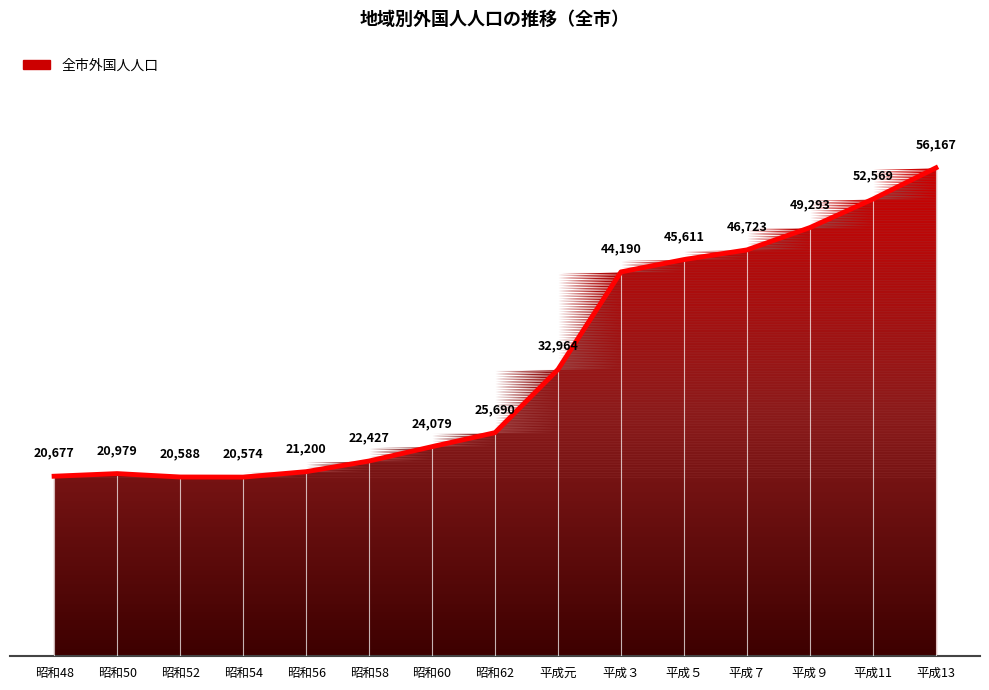

What is the label of the 14th point from the right?

昭和50